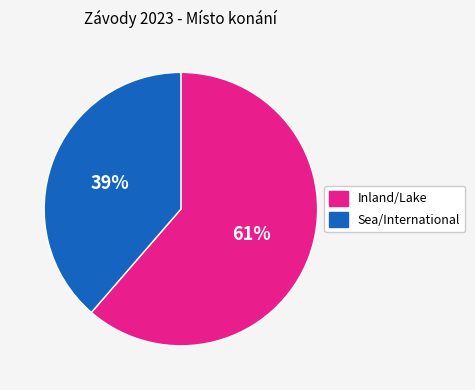

Is there a majority slice in this chart?

Yes